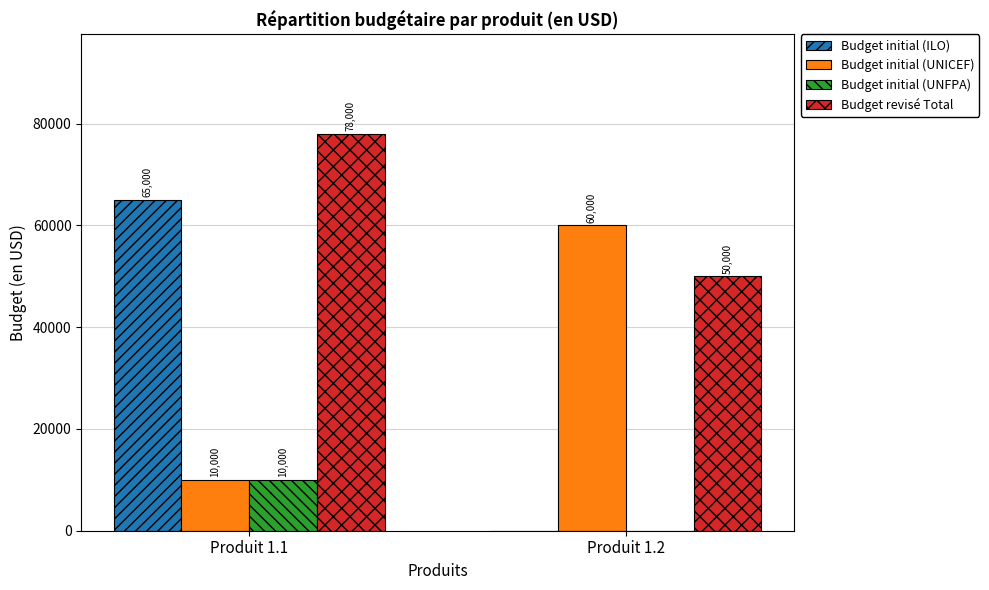

Reading left to right, extract all data points from this chart.

Budget initial (ILO): Produit 1.1=65000	Produit 1.2=0
Budget initial (UNICEF): Produit 1.1=10000	Produit 1.2=60000
Budget initial (UNFPA): Produit 1.1=10000	Produit 1.2=0
Budget revisé Total: Produit 1.1=78000	Produit 1.2=50000